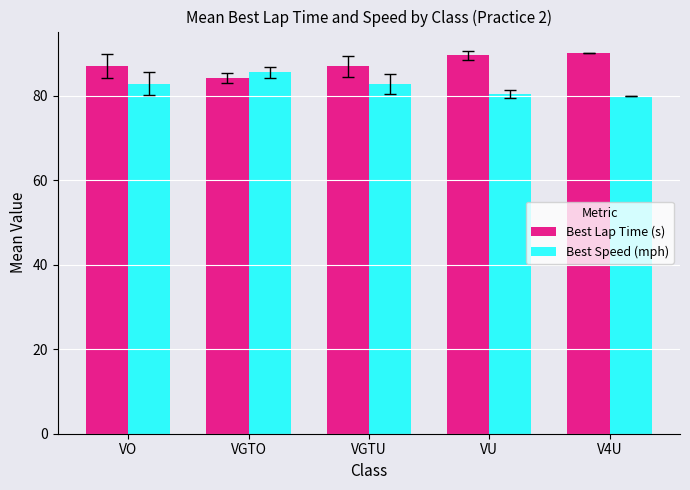

Reading left to right, list all the values displayed in this chart.

Best Lap Time (s): 87.0	84.2	87.0	89.6	90.1
Best Speed (mph): 82.8	85.6	82.8	80.4	79.9